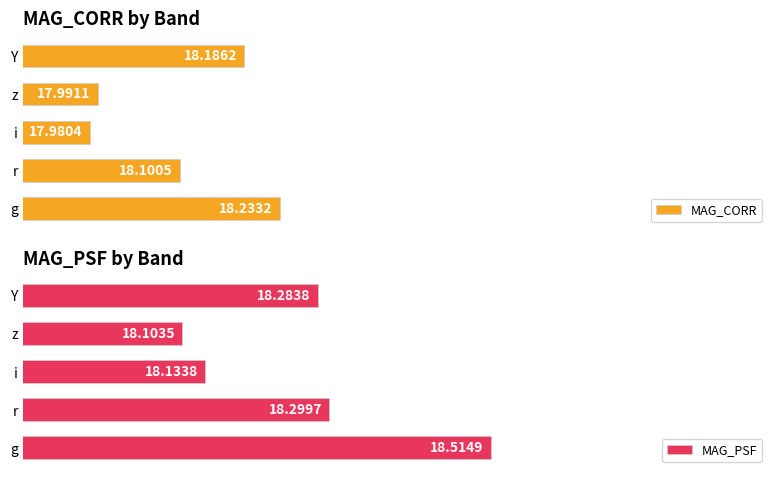

How many data points does each series have?

5